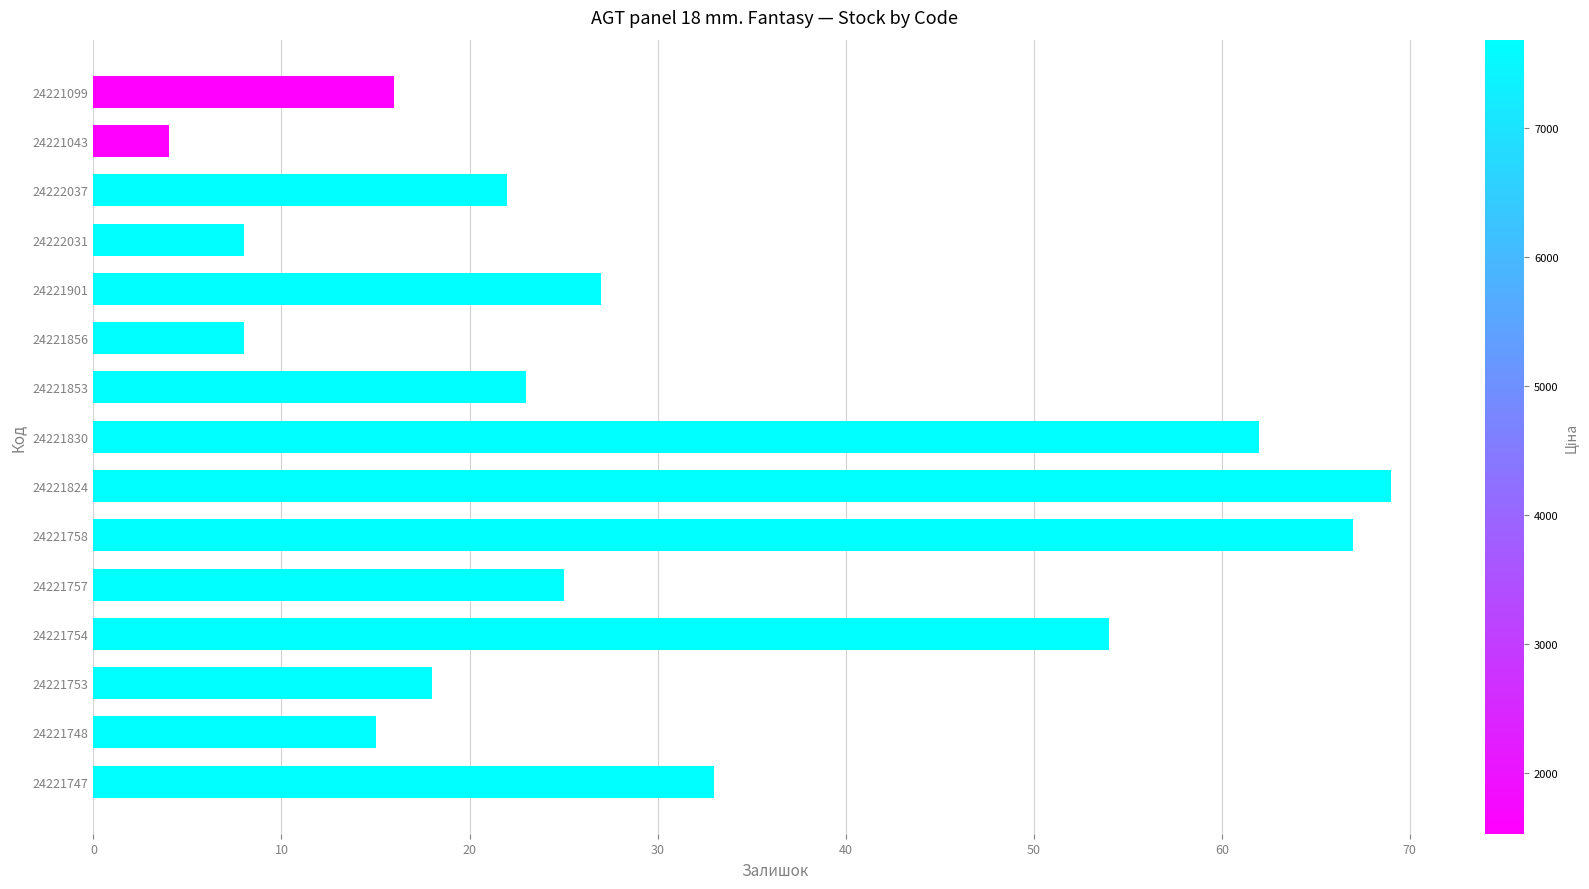

Reading top to bottom, transcribe all the data shown in this chart.

24221099=16	24221043=4	24222037=22	24222031=8	24221901=27	24221856=8	24221853=23	24221830=62	24221824=69	24221758=67	24221757=25	24221754=54	24221753=18	24221748=15	24221747=33